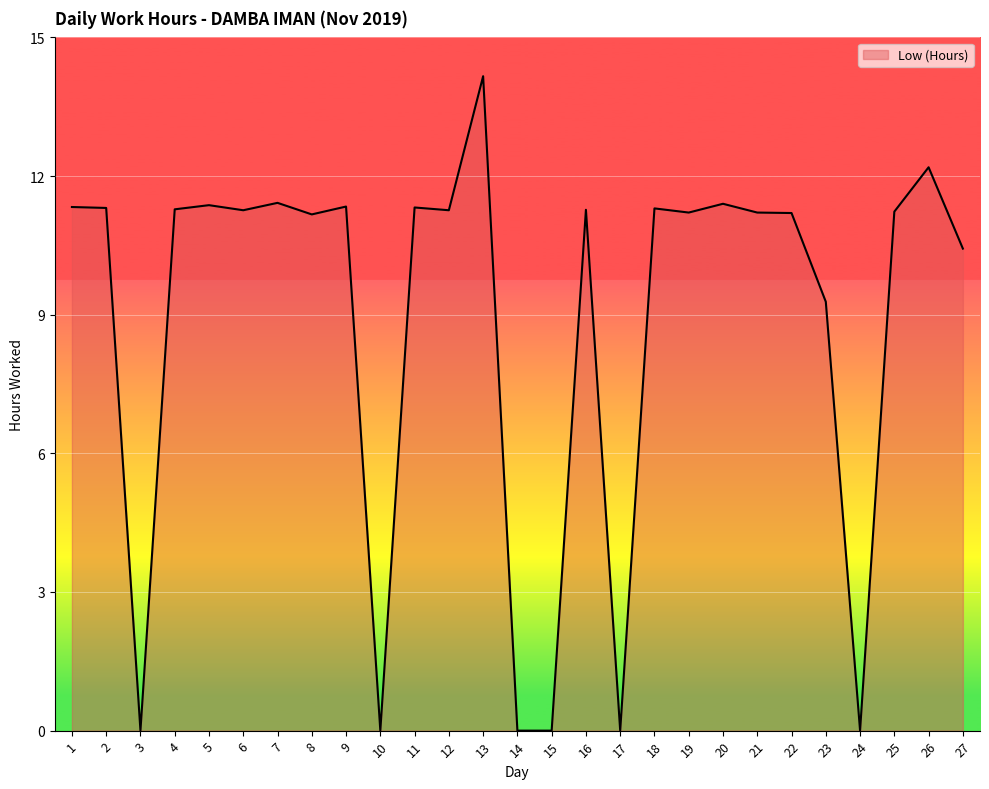

What is the change in value from 19 to 27?

-0.8